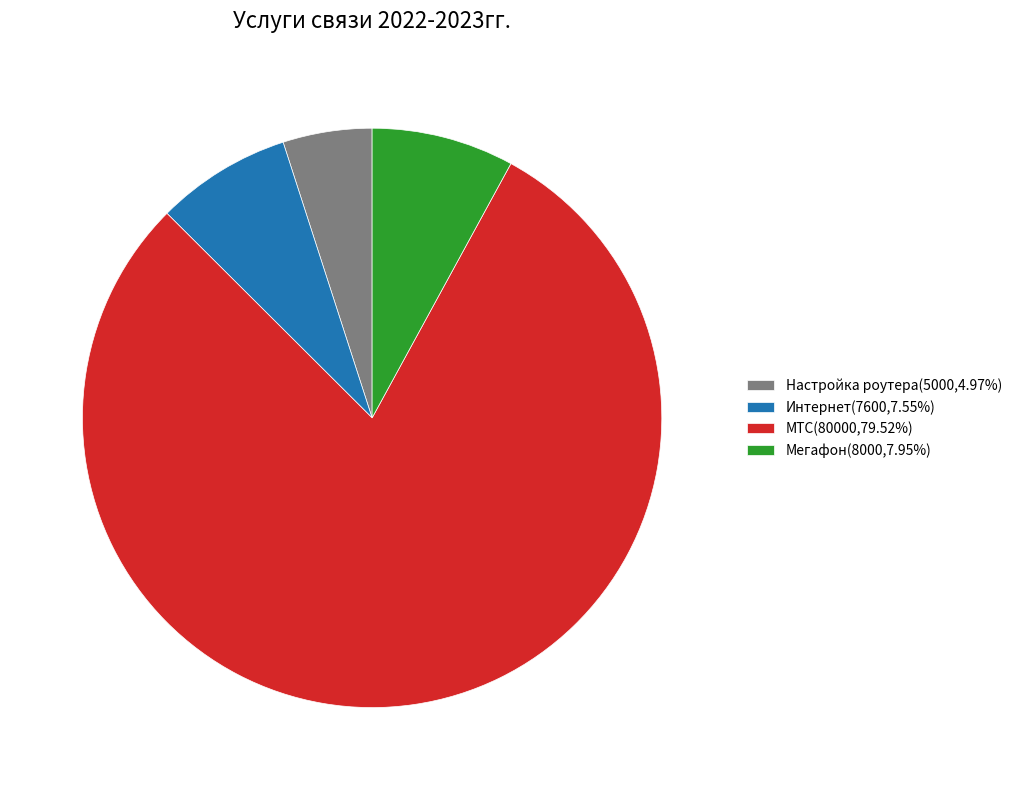

Is there any slice that represents more than half of the pie?

Yes